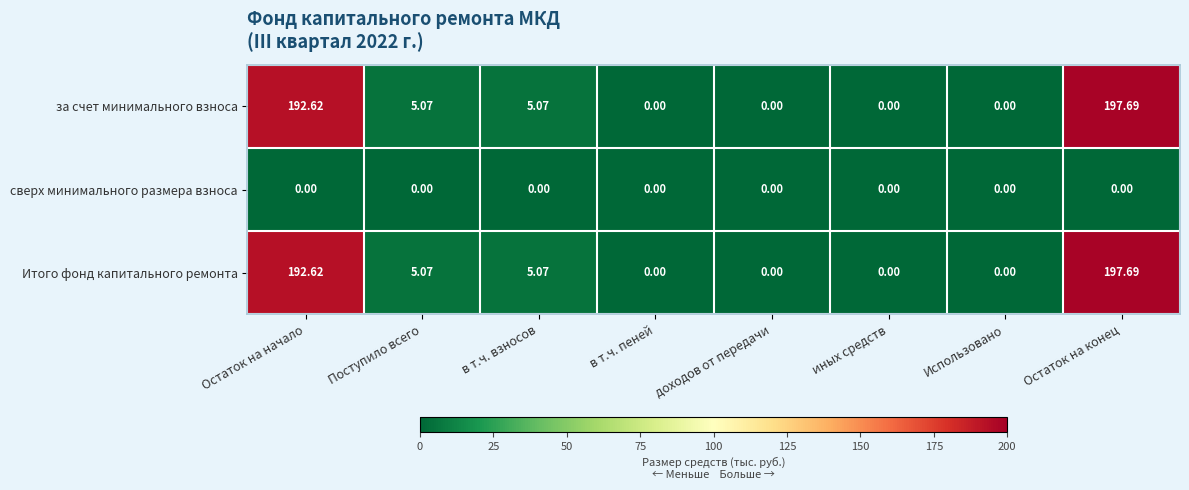

How many data points in за счет минимального взноса are above 5?

4